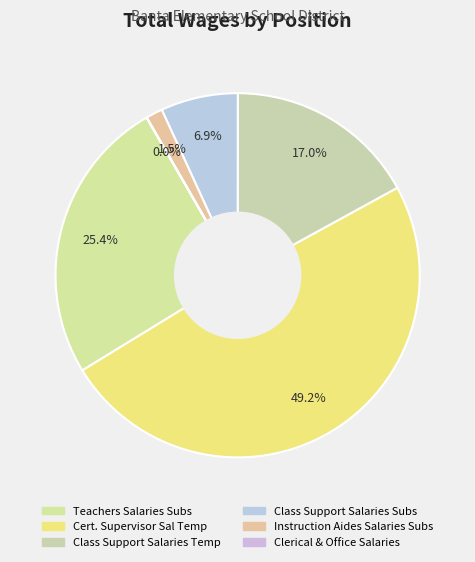

To the nearest percent, what is the difference between the Class Support Salaries Subs and Cert. Supervisor Sal Temp slice percentages?

42%